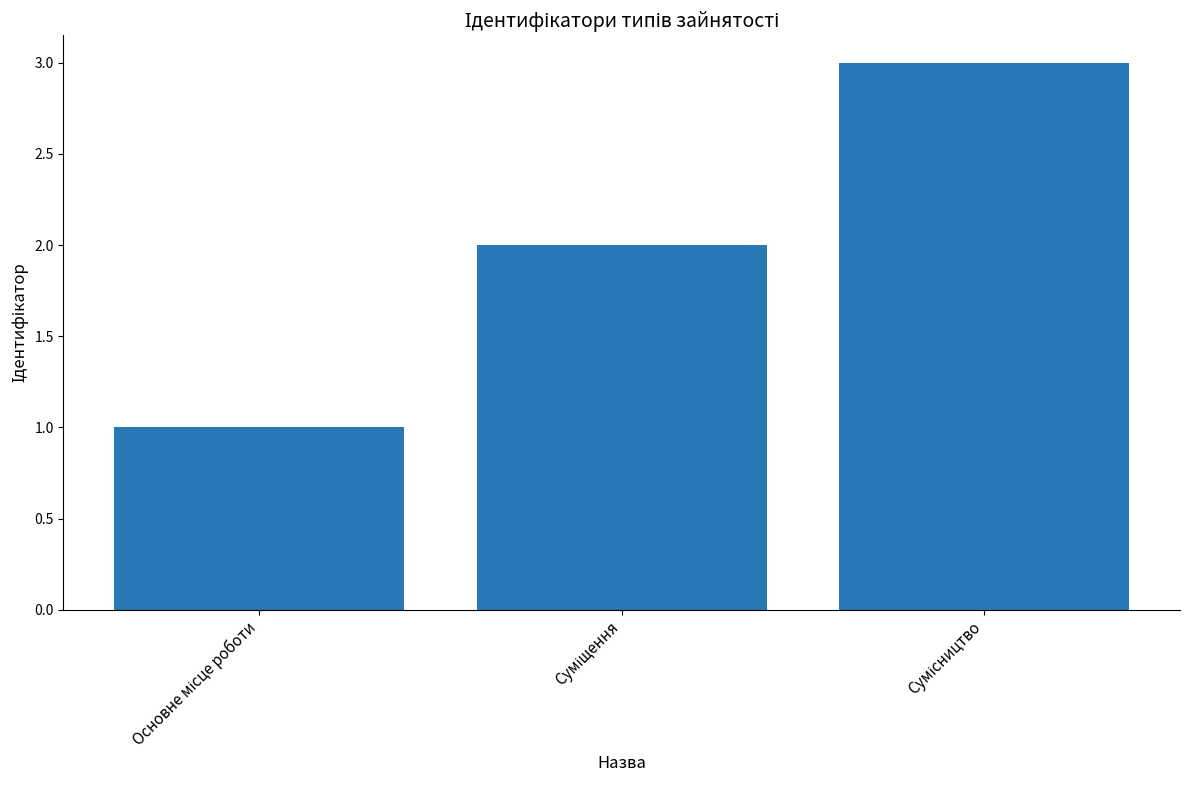

What is the sum of all values?

6